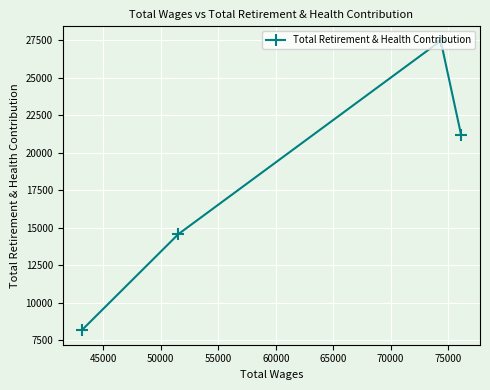

What is the minimum value shown in the chart?

8156